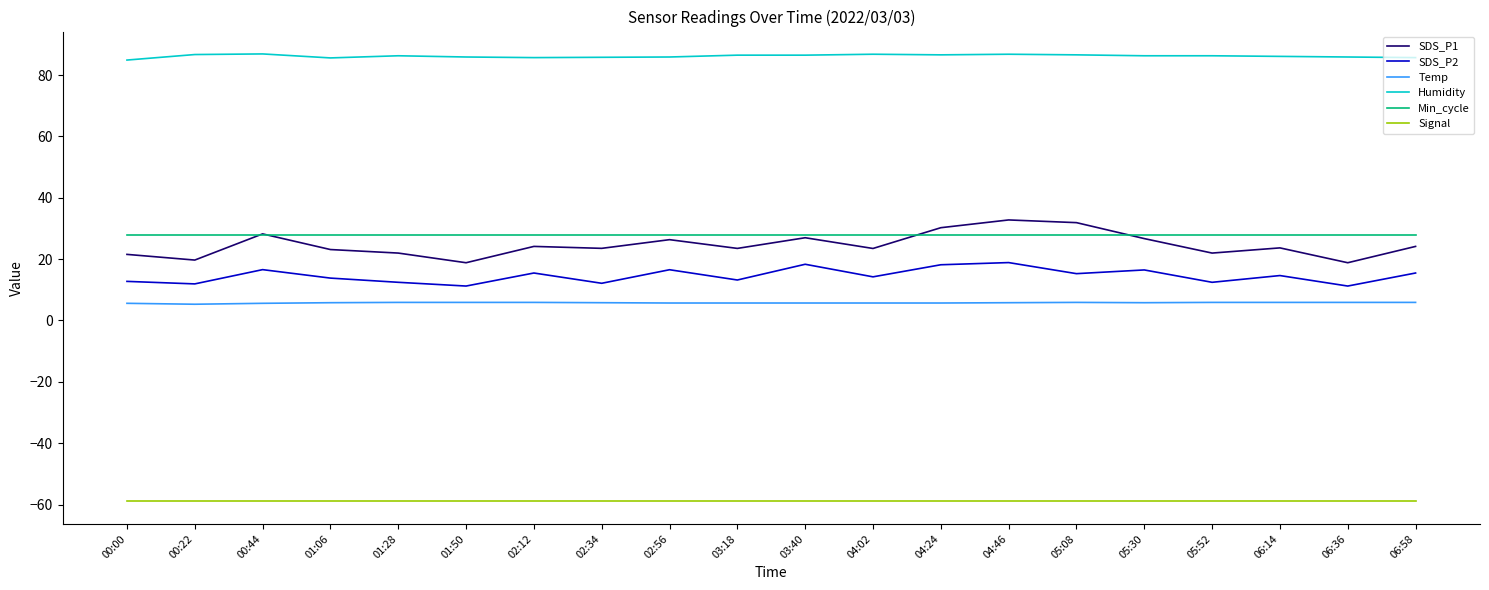

What position from the right is 00:44?

18